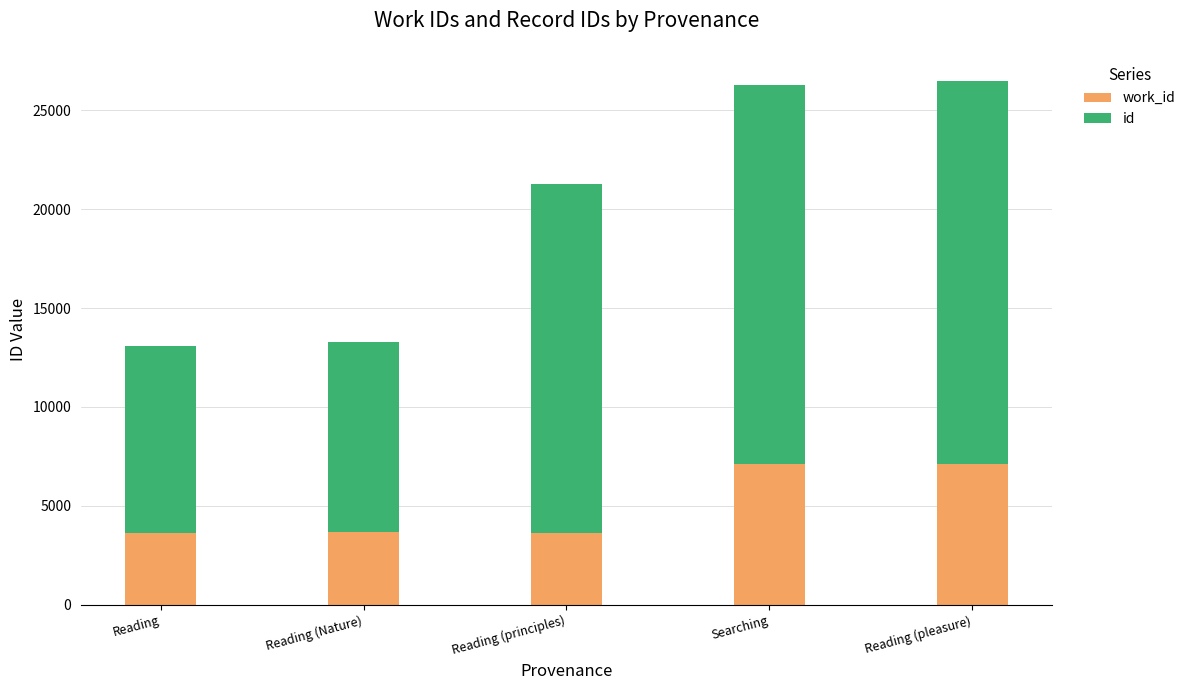

What is the total value across all series at Reading (principles)?

21284